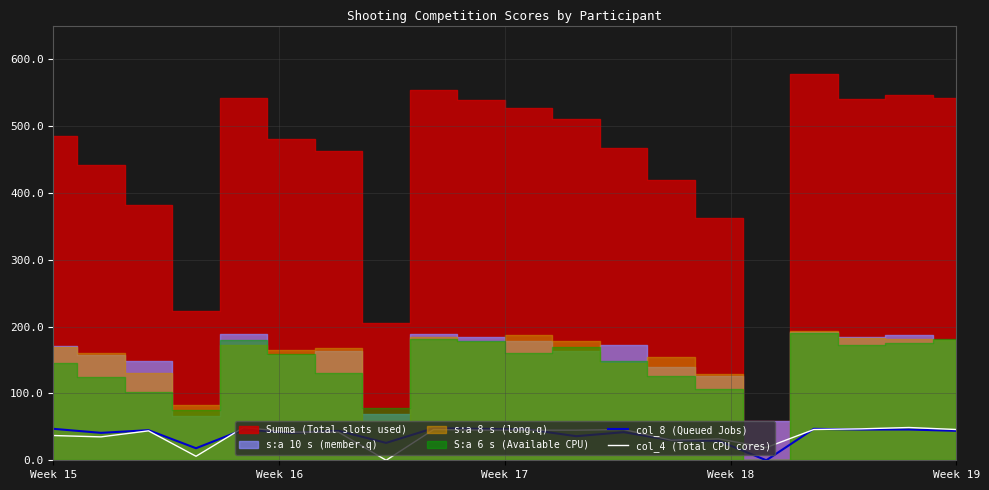

How many interior local valleys does the col_4 (Total CPU cores) series have?

5